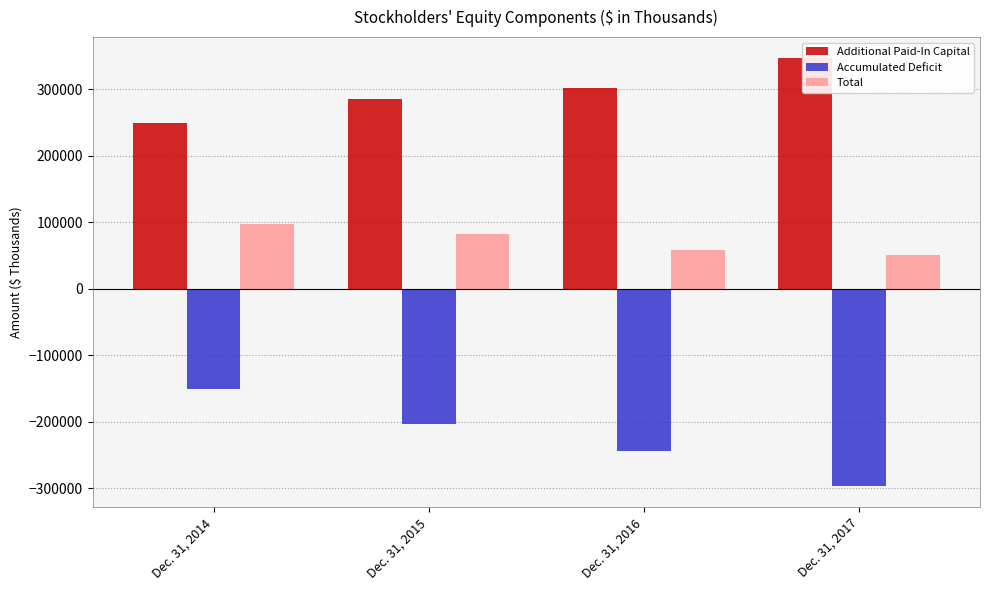

Which label corresponds to the smallest value in the chart?

Dec. 31, 2017